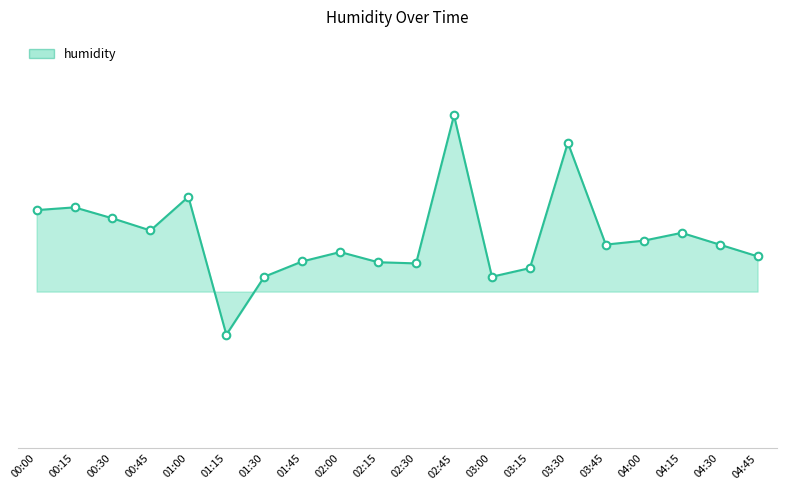

Approximately how many times larger is the value at 04:45 compared to 00:00?

1.0